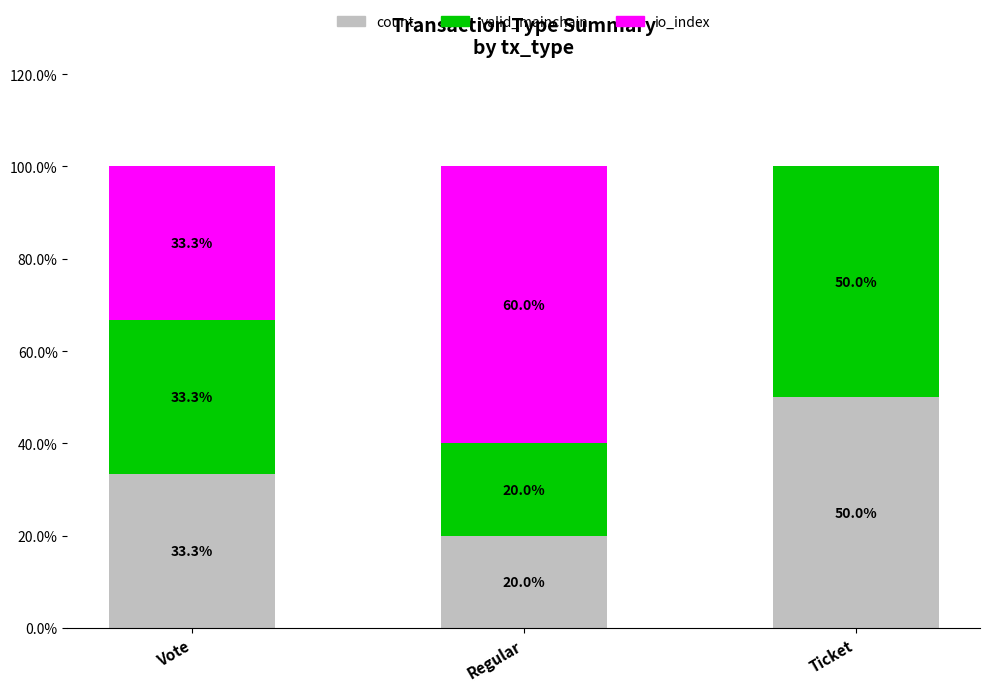

What value does the count series have at Ticket?

50.0